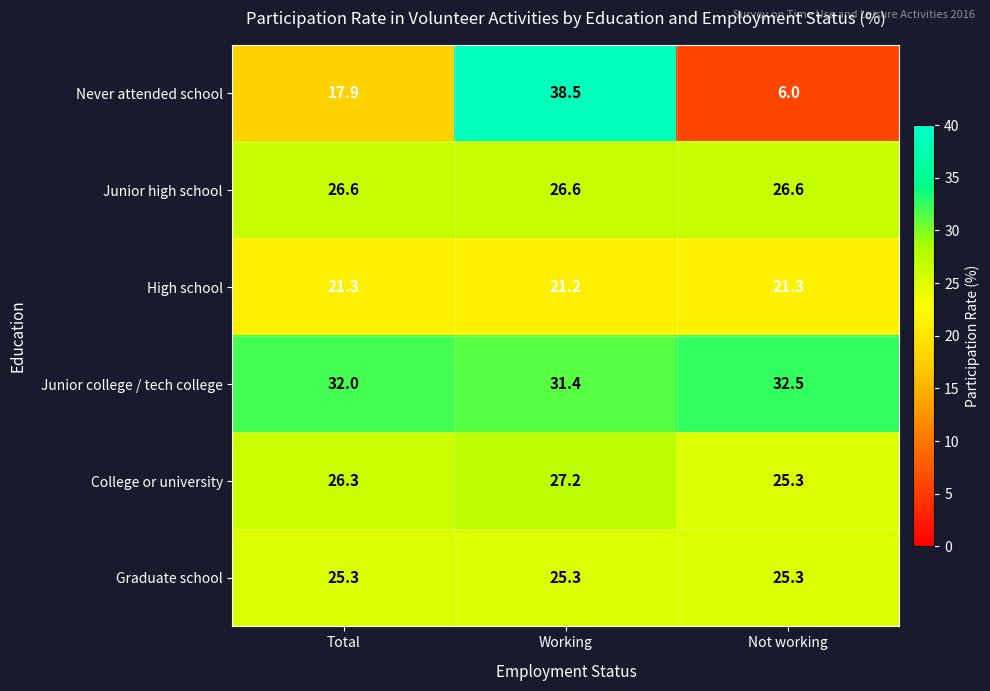

How many data points does each series have?

3